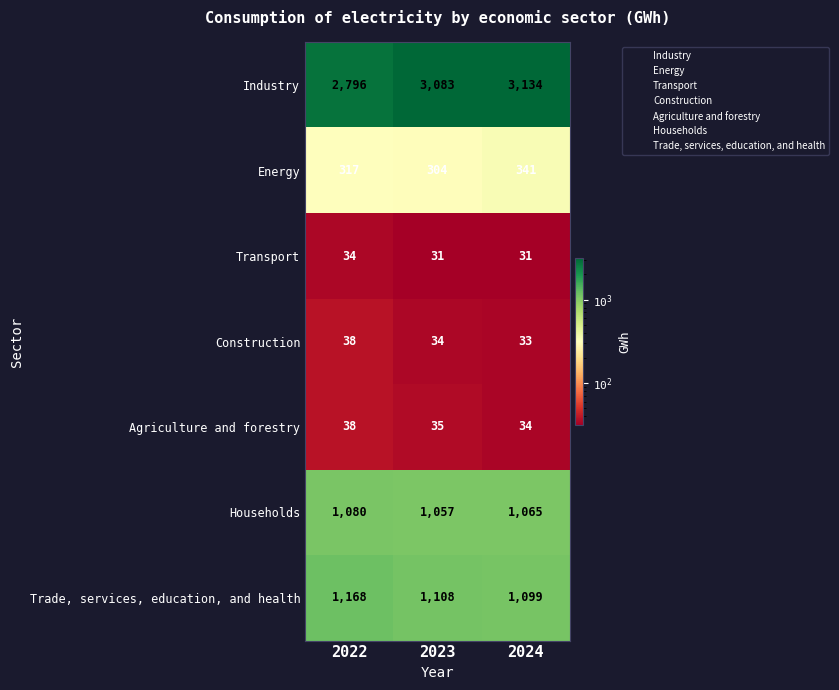

The Agriculture and forestry series shows 34 at 2024. True or false?

True